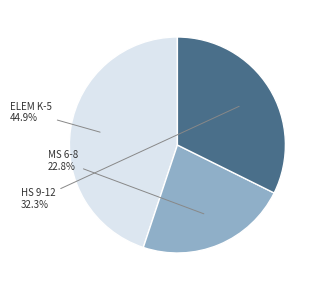

Does any single category account for the majority?

No